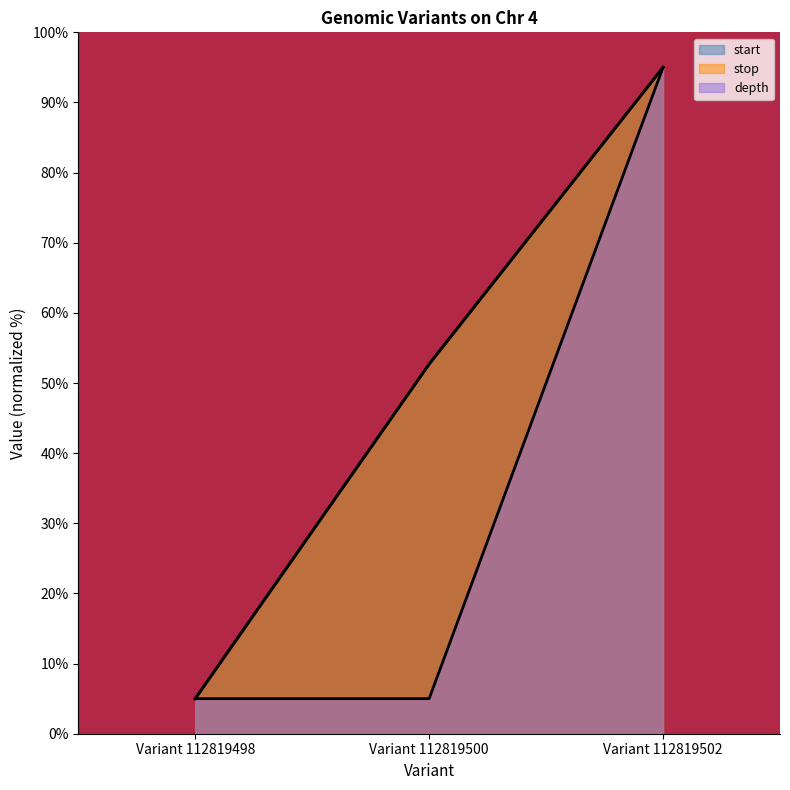

Is it true that stop equals 7.7 at Variant 112819498?

False